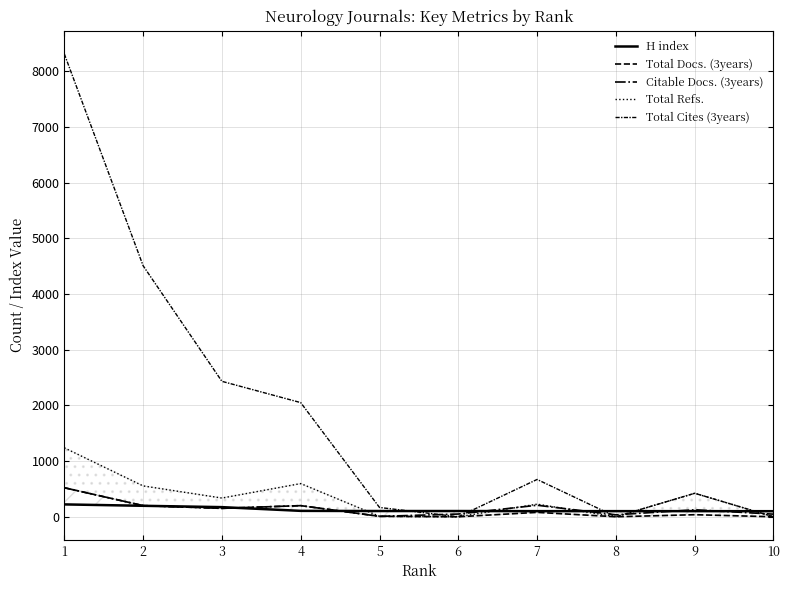

True or false: Total Refs. has more than 0 interior local peaks.

True